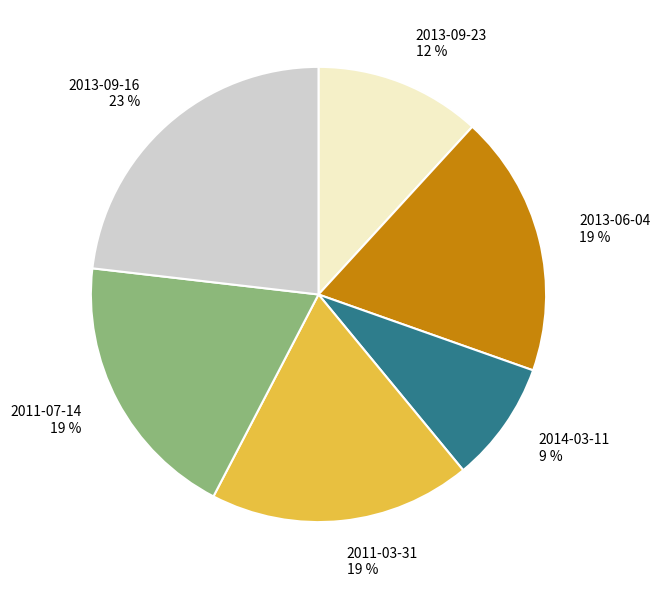

Is the sum of 2013-06-04 and 2013-09-23 greater than half?

No